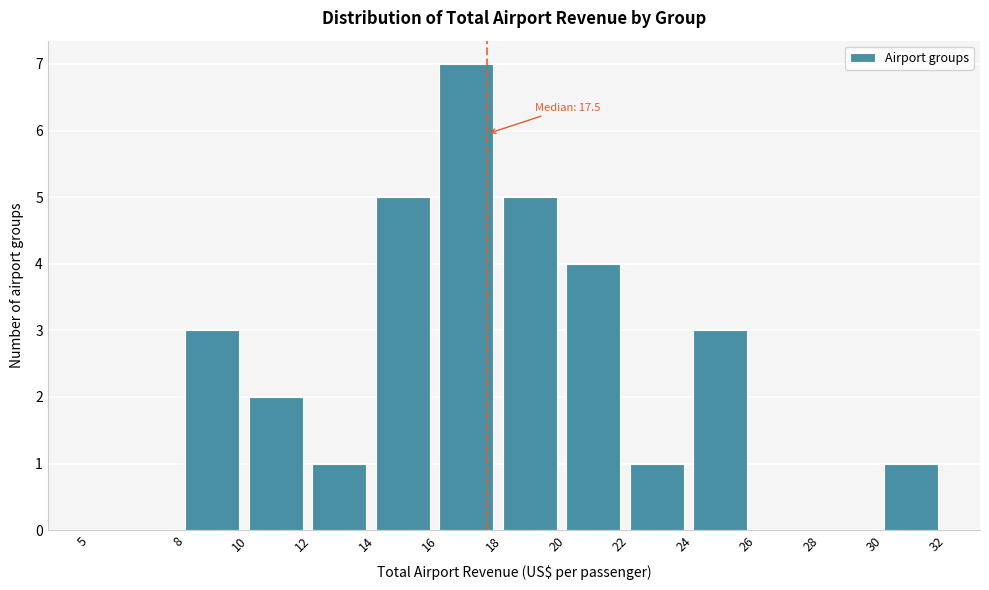

Which range on the x-axis has the tallest bar?

16 to 18